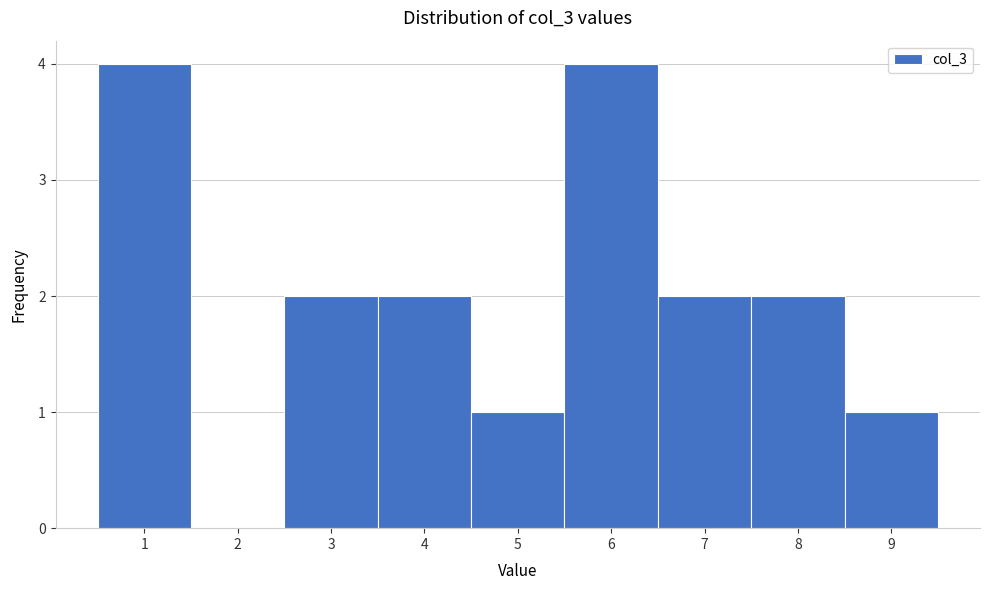

Reading left to right, list every bar in this chart as the range it spans on the x-axis followed by its height. The values are not printed on the chart, so give them approximately, as read against the axis.

0.5 to 1.5: 4
1.5 to 2.5: 0
2.5 to 3.5: 2
3.5 to 4.5: 2
4.5 to 5.5: 1
5.5 to 6.5: 4
6.5 to 7.5: 2
7.5 to 8.5: 2
8.5 to 9.5: 1